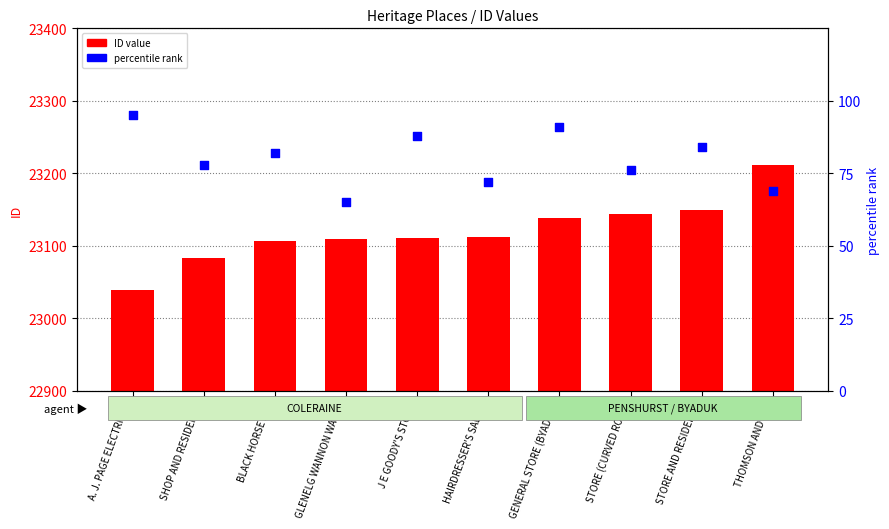

Which series has the largest total across all categories?

ID value